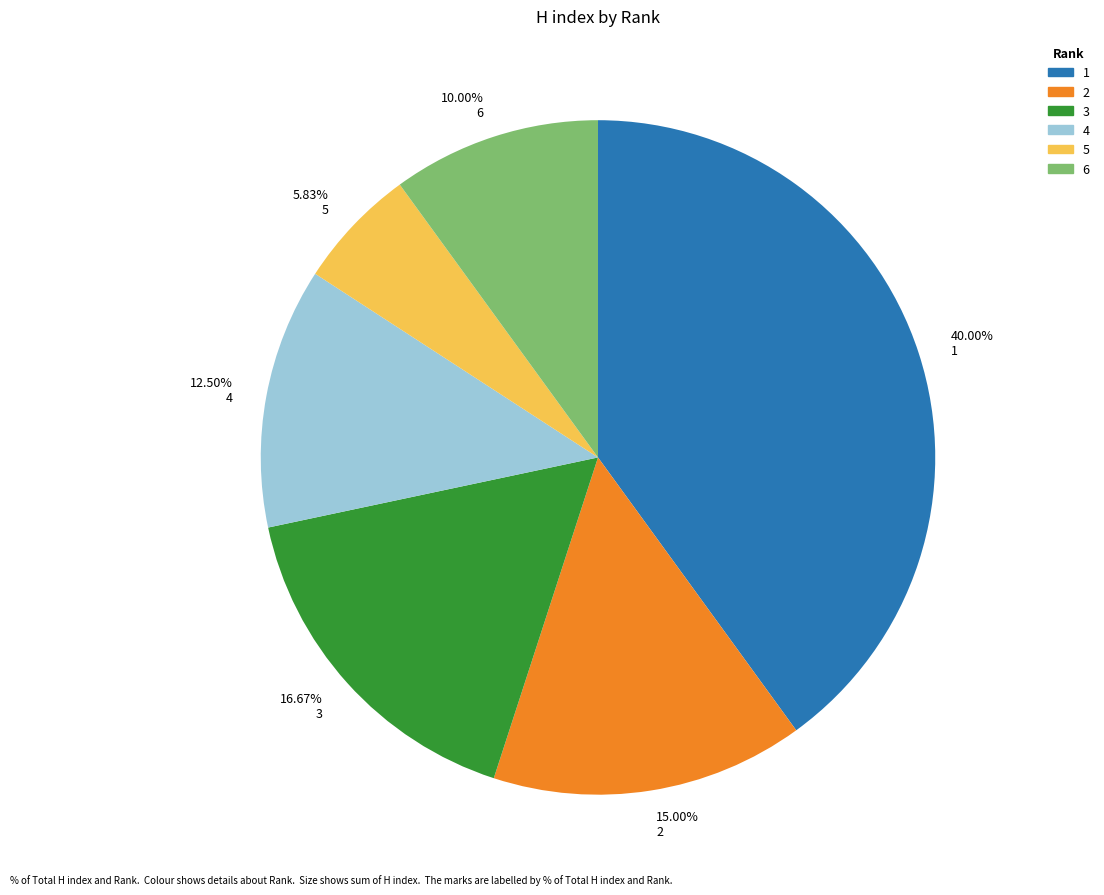

How much of the chart is everything except 4?

87.5%